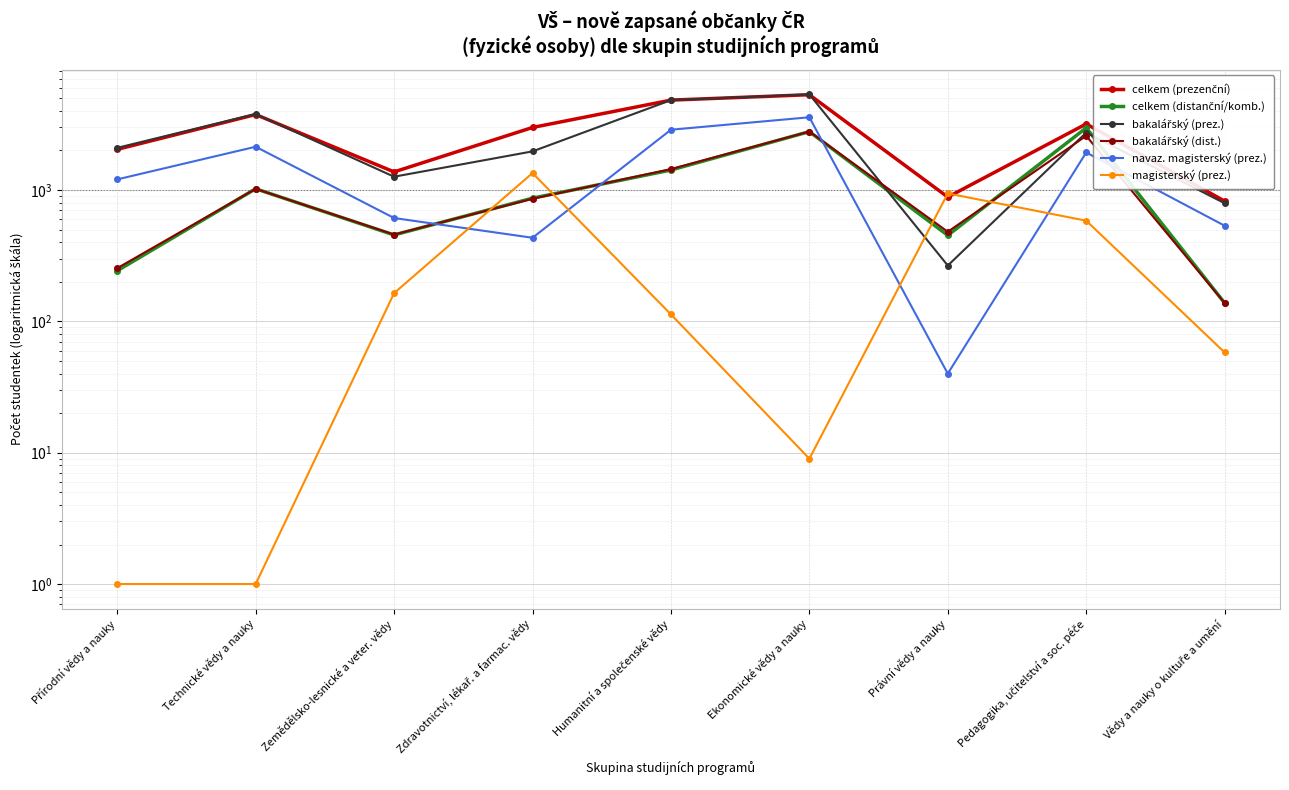

At which label is celkem (distanční/komb.) closest to 1556?

Humanitní a společenské vědy